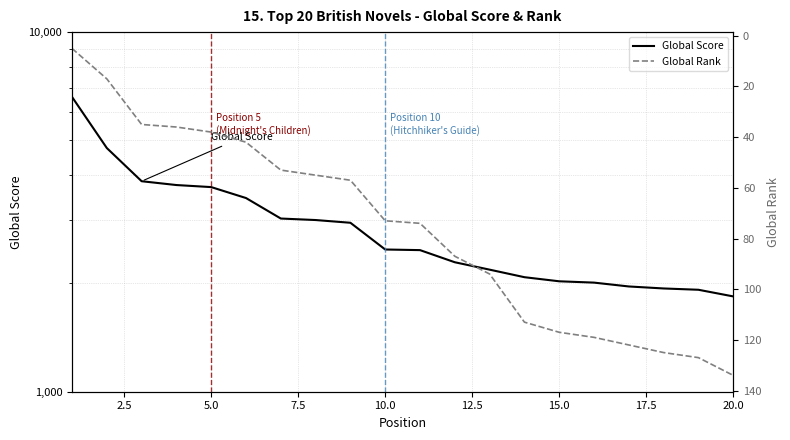

True or false: Global Rank and Global Score cross at least once.

False